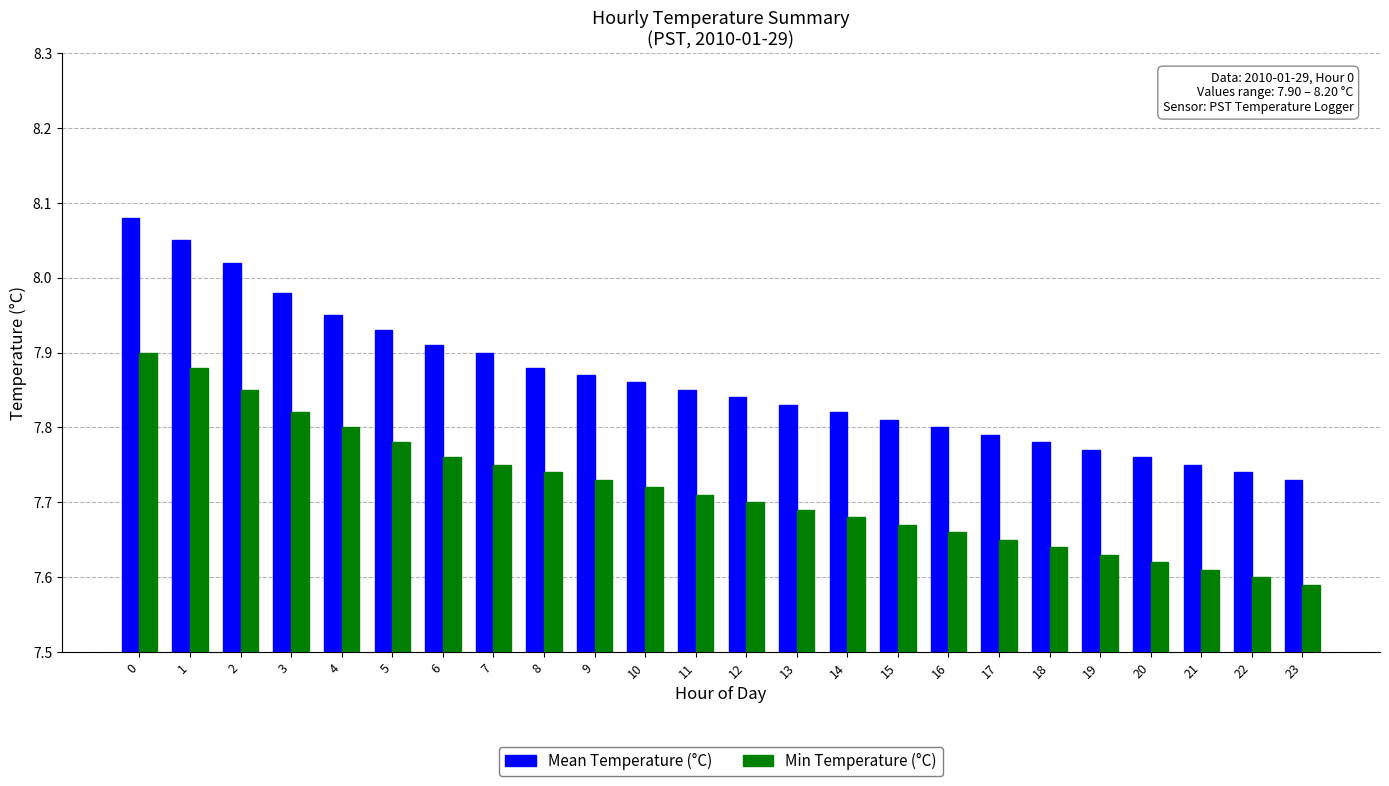

Does the chart contain stacked bars?

No